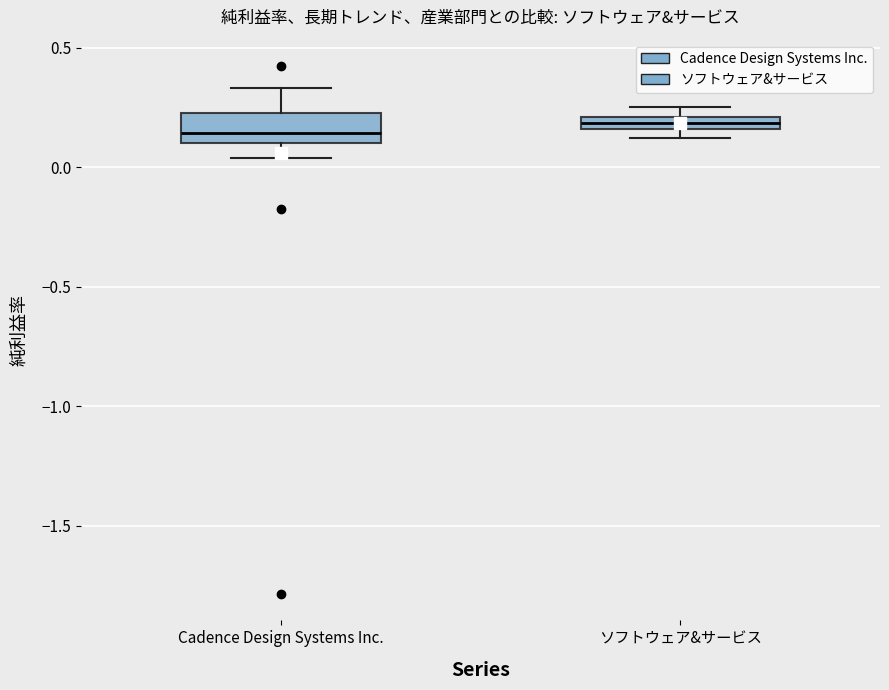

Which box is the tallest, from its lower edge to its upper edge?

Cadence Design Systems Inc.